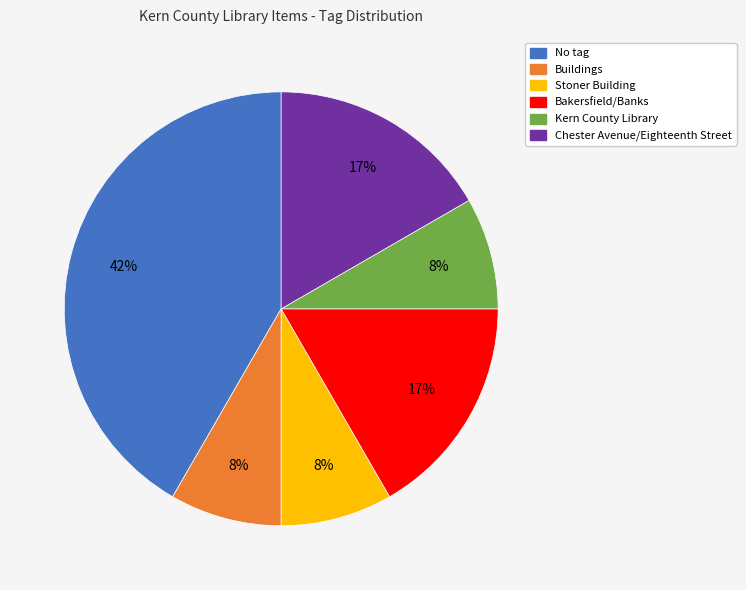

To the nearest percent, what is the average slice percentage?

17%